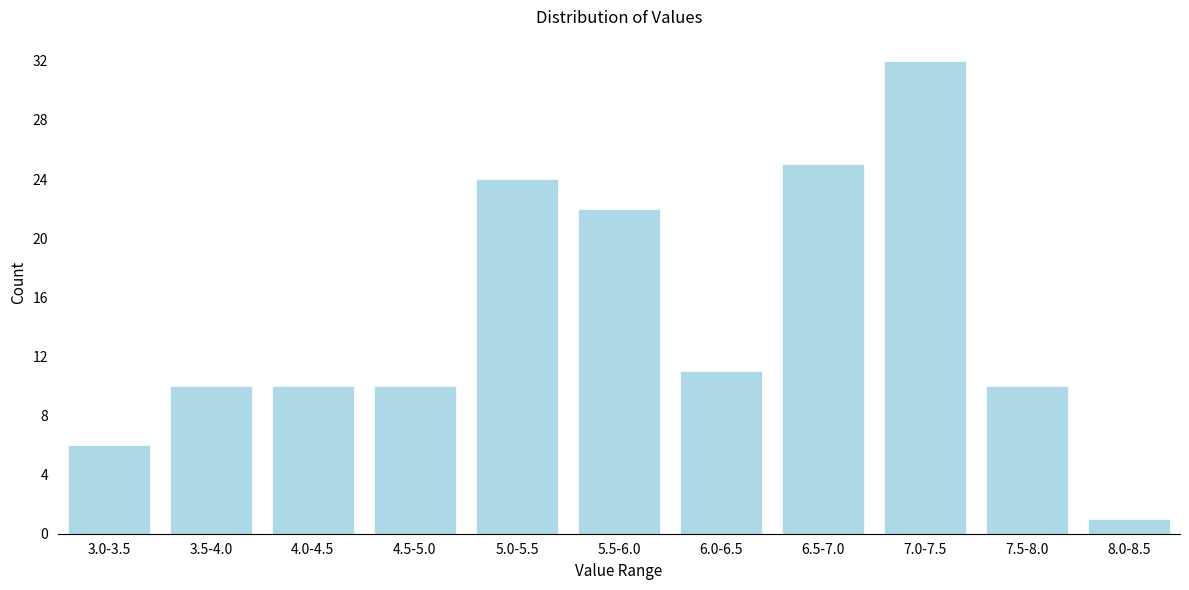

Reading left to right, transcribe all the data shown in this chart.

3.0-3.5=6	3.5-4.0=10	4.0-4.5=10	4.5-5.0=10	5.0-5.5=24	5.5-6.0=22	6.0-6.5=11	6.5-7.0=25	7.0-7.5=32	7.5-8.0=10	8.0-8.5=1